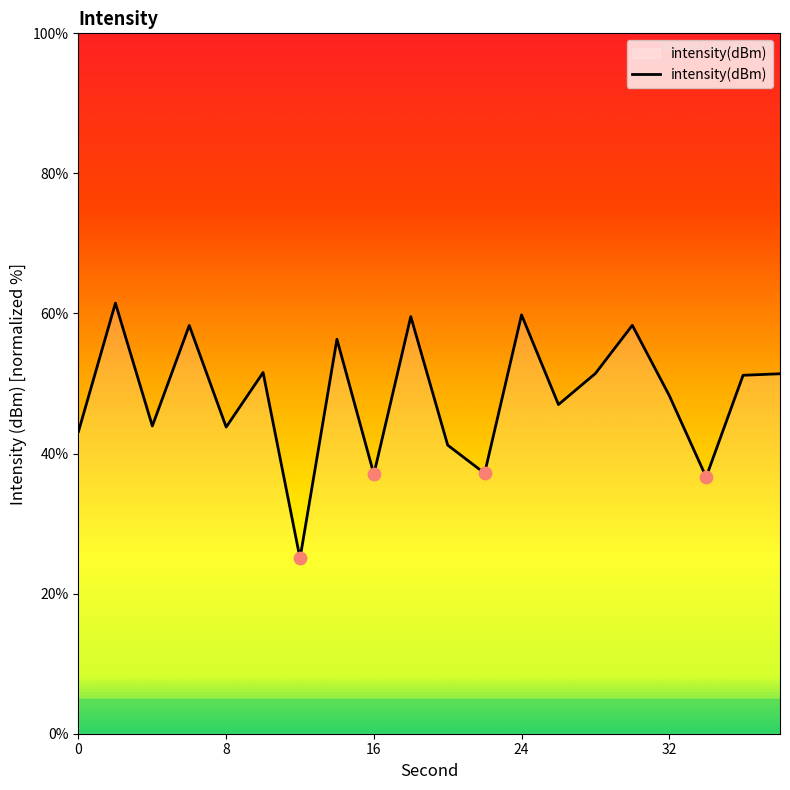

What is the maximum value shown in the chart?

61.5